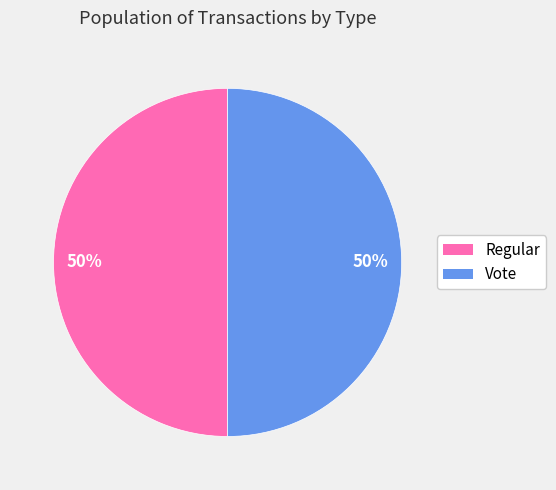

Approximately how many times larger is the value at Regular compared to Vote?

1.0